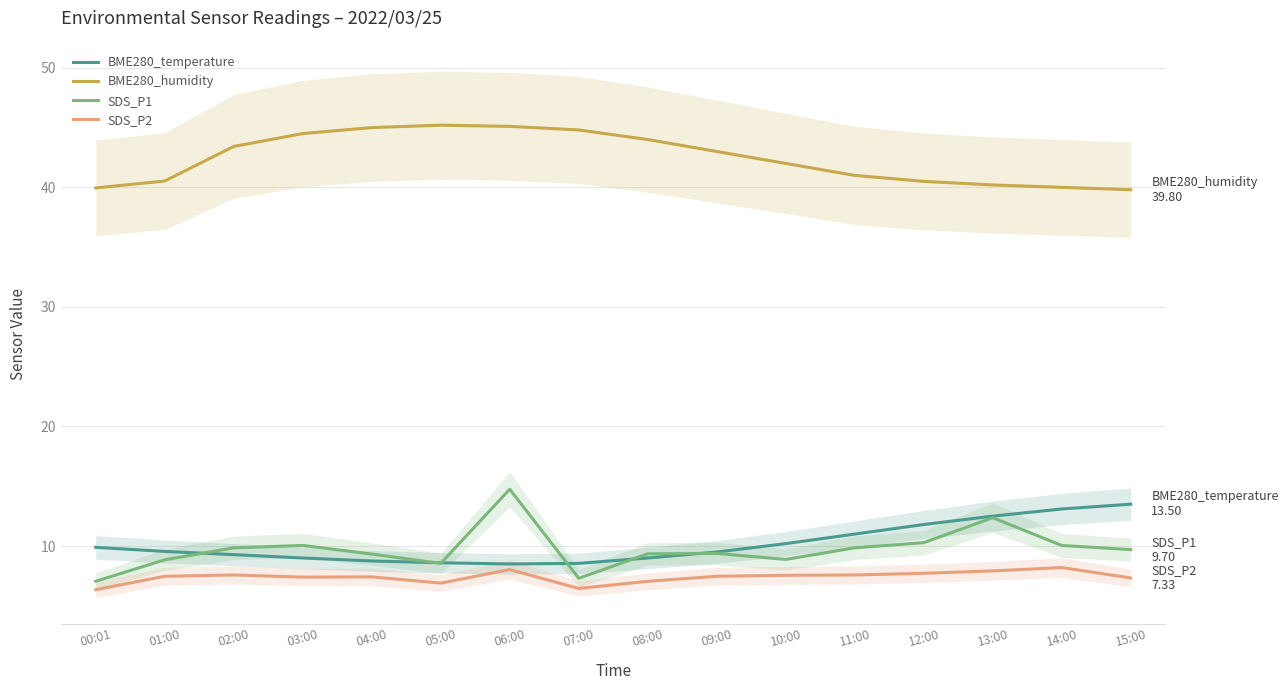

What is the value of the BME280_temperature point at the 3rd from the left?

9.3